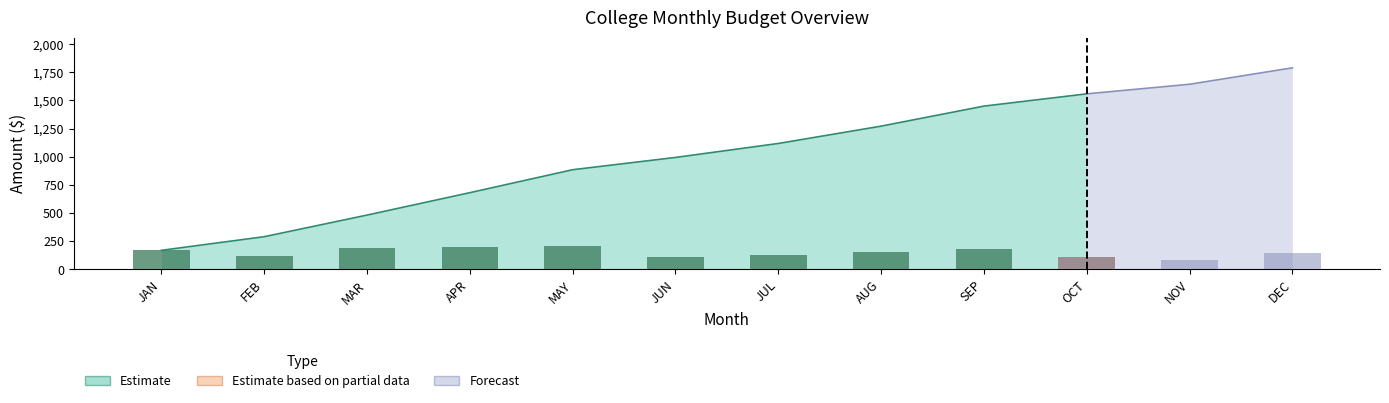

Is it true that Cumulative Cash Flow equals 687 at JUN?

False